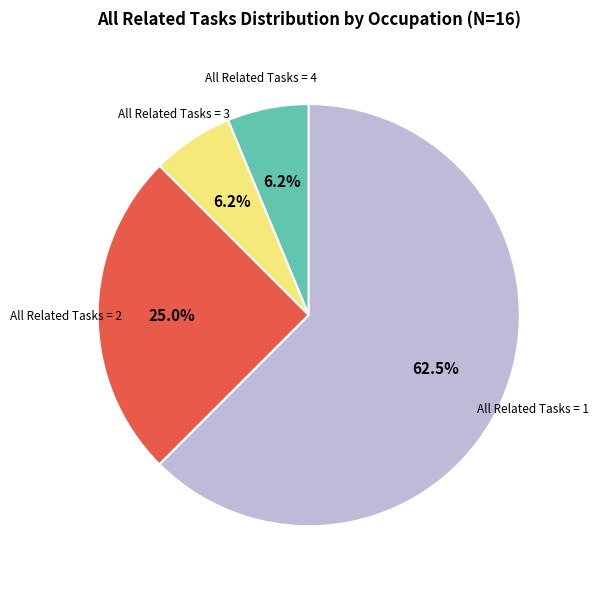

Count the number of slices in the pie.

4